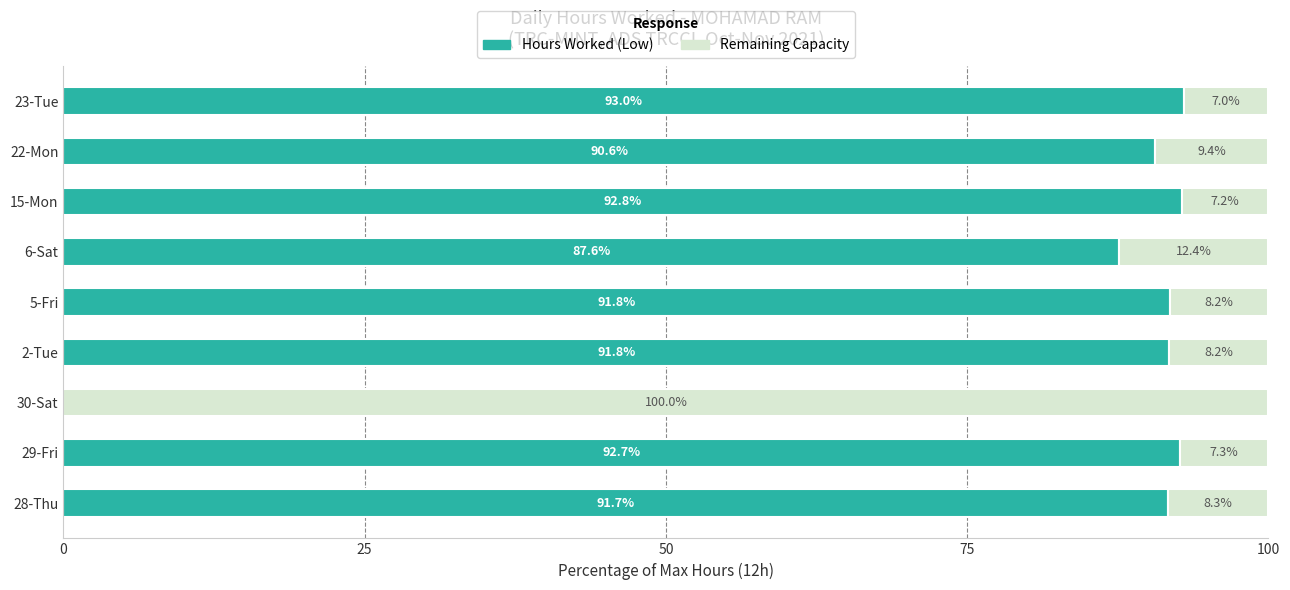

At which label is Hours Worked (Low) closest to 46?

6-Sat